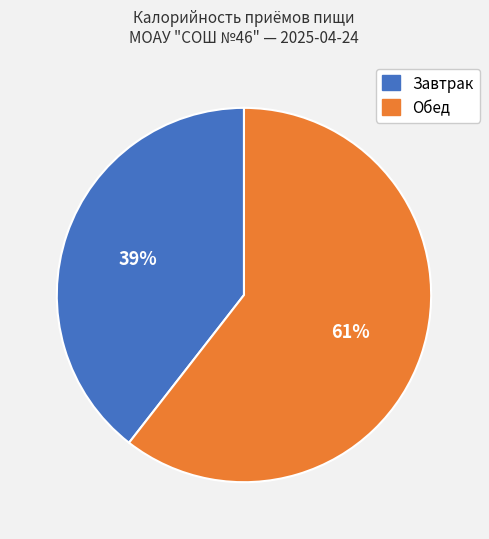

Which slice is the largest?

Обед